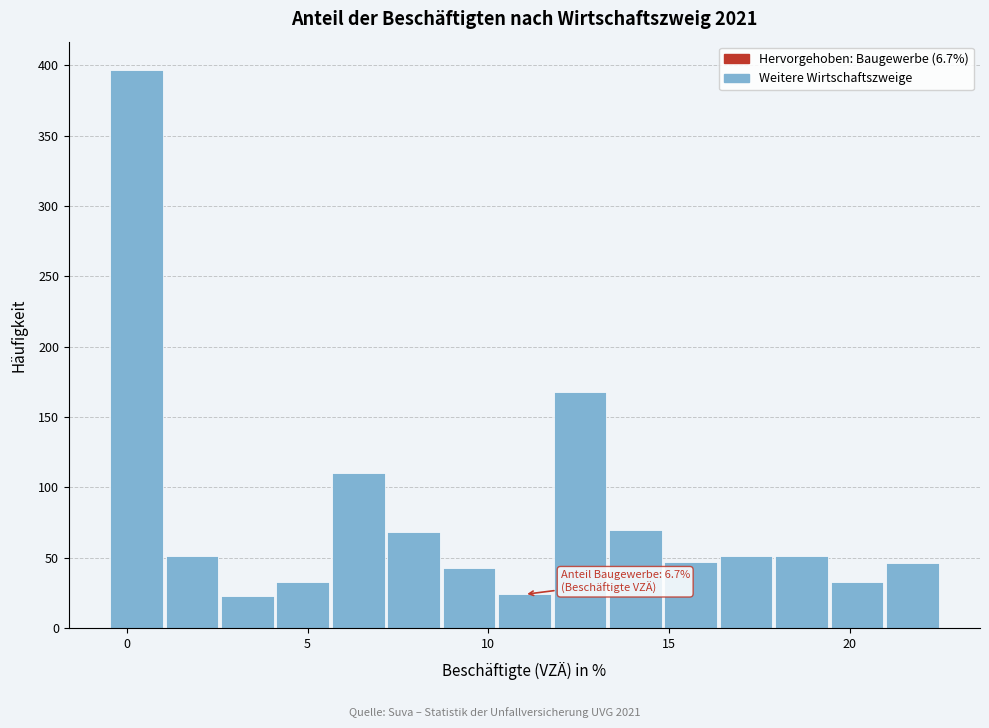

Read against the x-axis, roughly where is the centre of the tallest bar?

0.5